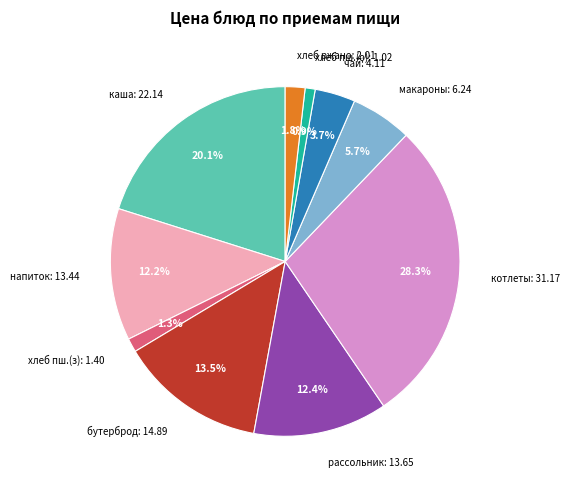

Which slice is the largest?

котлеты: 31.17